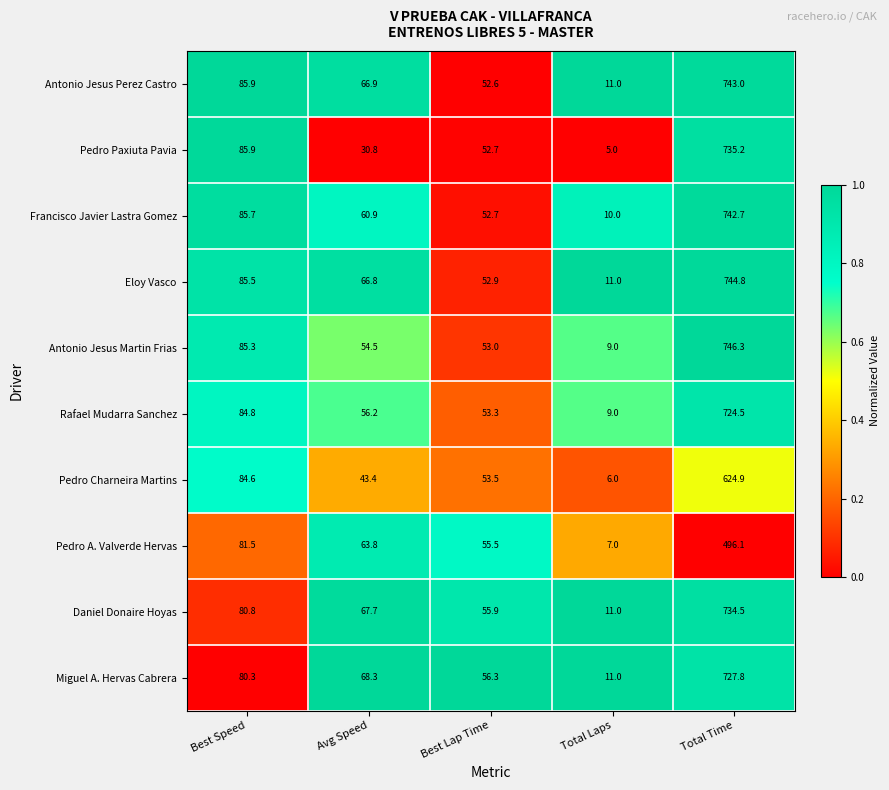

Where is Eloy Vasco nearest to the value 0?

Best Lap Time